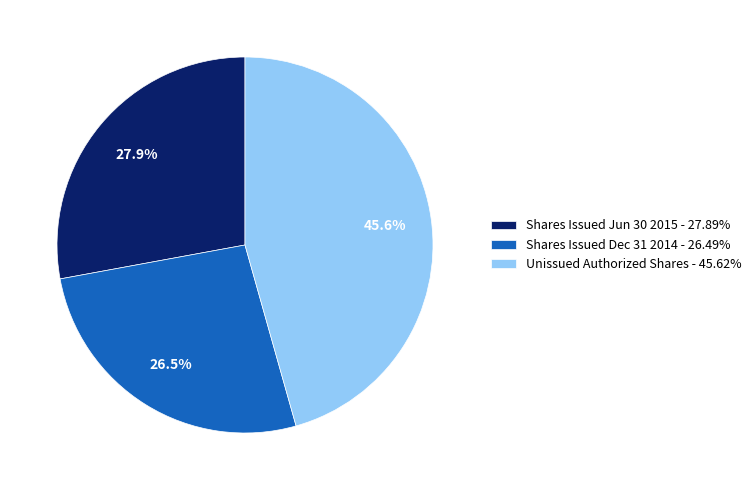

Combined, do Unissued Authorized Shares - 45.62% and Shares Issued Jun 30 2015 - 27.89% account for over 50%?

Yes